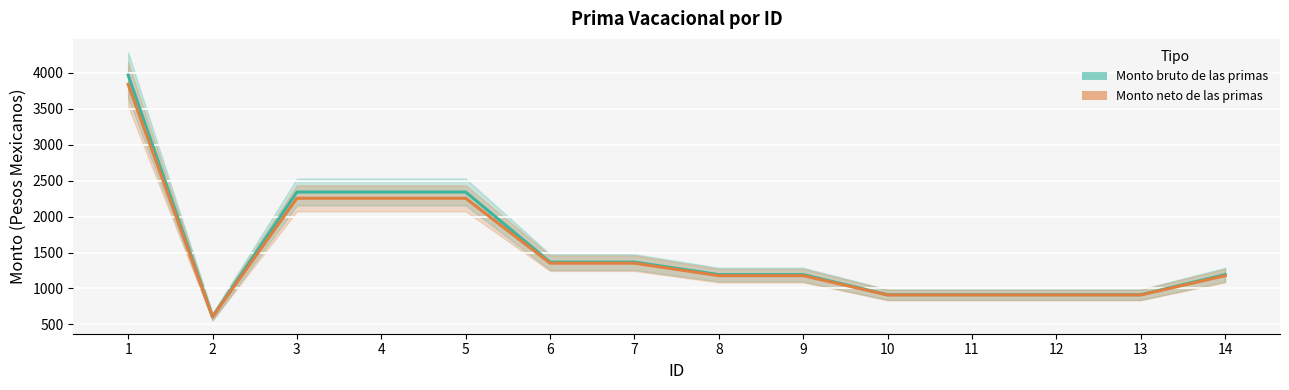

True or false: Monto bruto de las primas has more than 0 points higher than both neighbors.

False